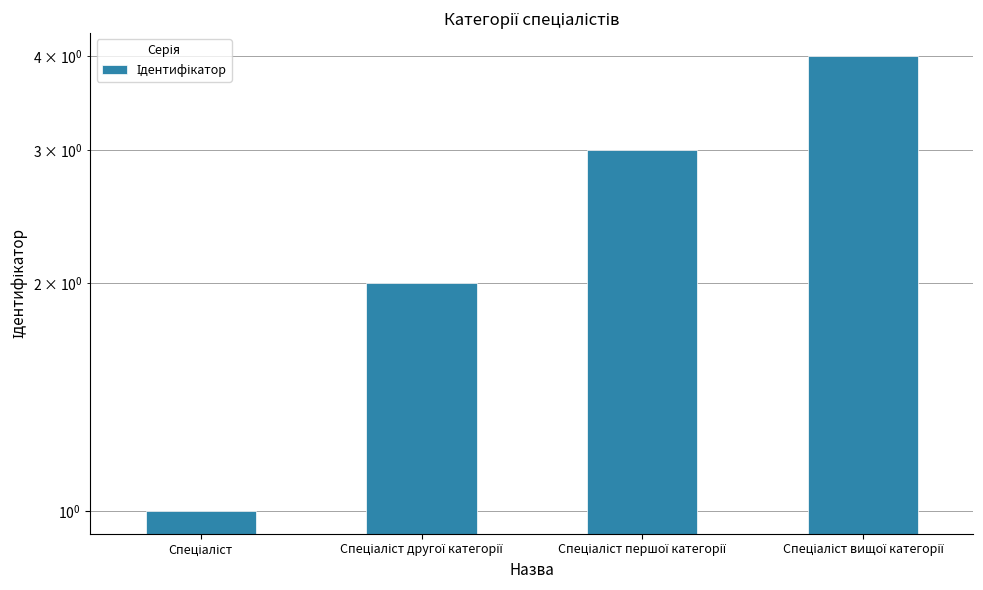

True or false: the data shows 4 at Спеціаліст вищої категорії.

True